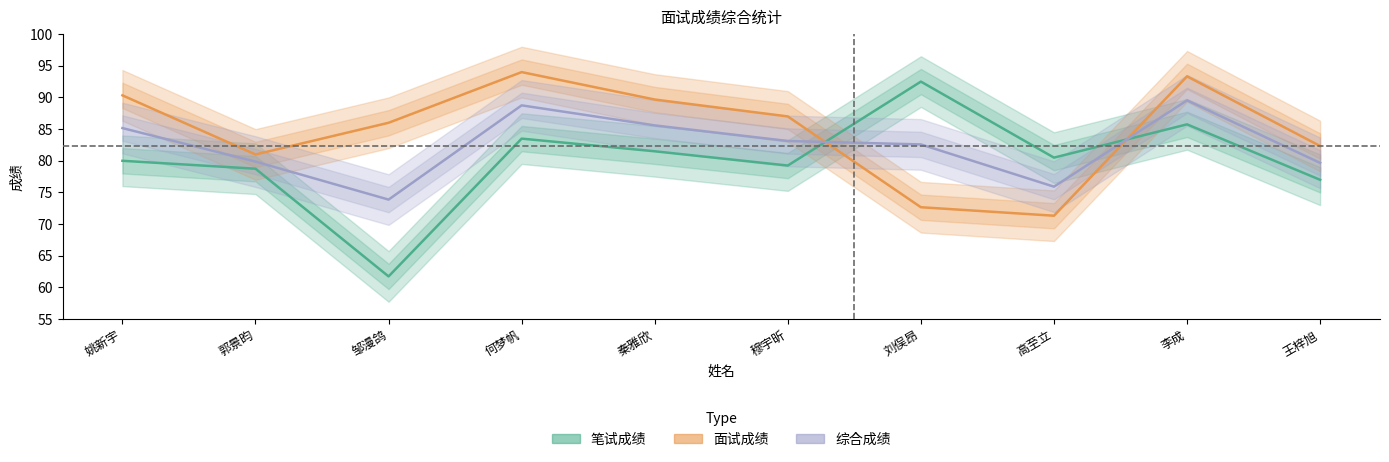

At which label is 面试成绩 closest to 82?

王梓旭